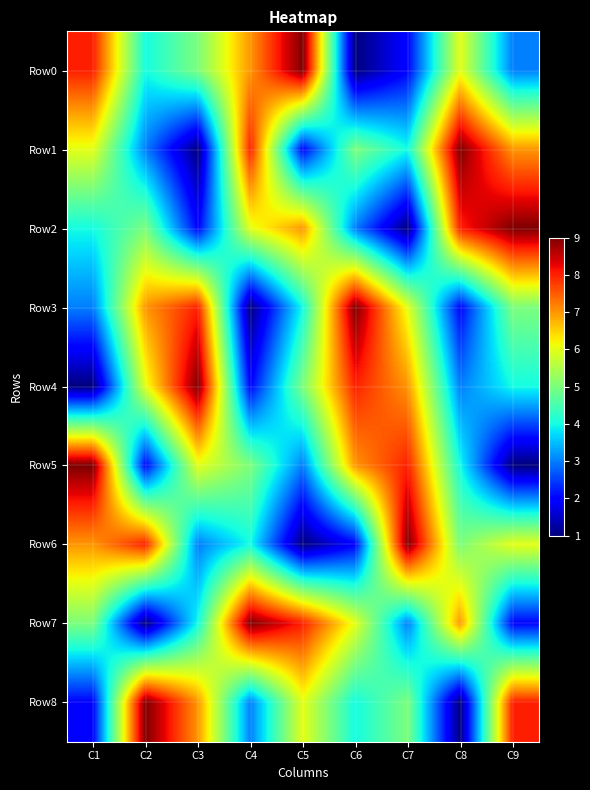

Reading left to right, list all the values displayed in this chart.

Row0: C1=8	C2=4	C3=5	C4=7	C5=9	C6=1	C7=2	C8=6	C9=3
Row1: C1=6	C2=3	C3=1	C4=8	C5=2	C6=5	C7=4	C8=9	C9=7
Row2: C1=4	C2=5	C3=2	C4=6	C5=7	C6=3	C7=1	C8=8	C9=9
Row3: C1=3	C2=7	C3=8	C4=1	C5=4	C6=9	C7=6	C8=2	C9=5
Row4: C1=1	C2=6	C3=9	C4=2	C5=5	C6=8	C7=7	C8=3	C9=4
Row5: C1=9	C2=2	C3=6	C4=5	C5=3	C6=7	C7=8	C8=4	C9=1
Row6: C1=7	C2=8	C3=3	C4=4	C5=1	C6=2	C7=9	C8=5	C9=6
Row7: C1=5	C2=1	C3=4	C4=9	C5=8	C6=6	C7=3	C8=7	C9=2
Row8: C1=2	C2=9	C3=7	C4=3	C5=6	C6=4	C7=5	C8=1	C9=8